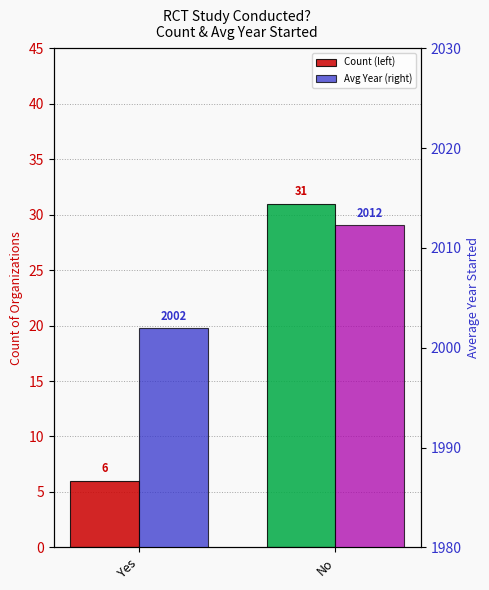

List the labels in order of Average Year Started value, largest first.

No, Yes